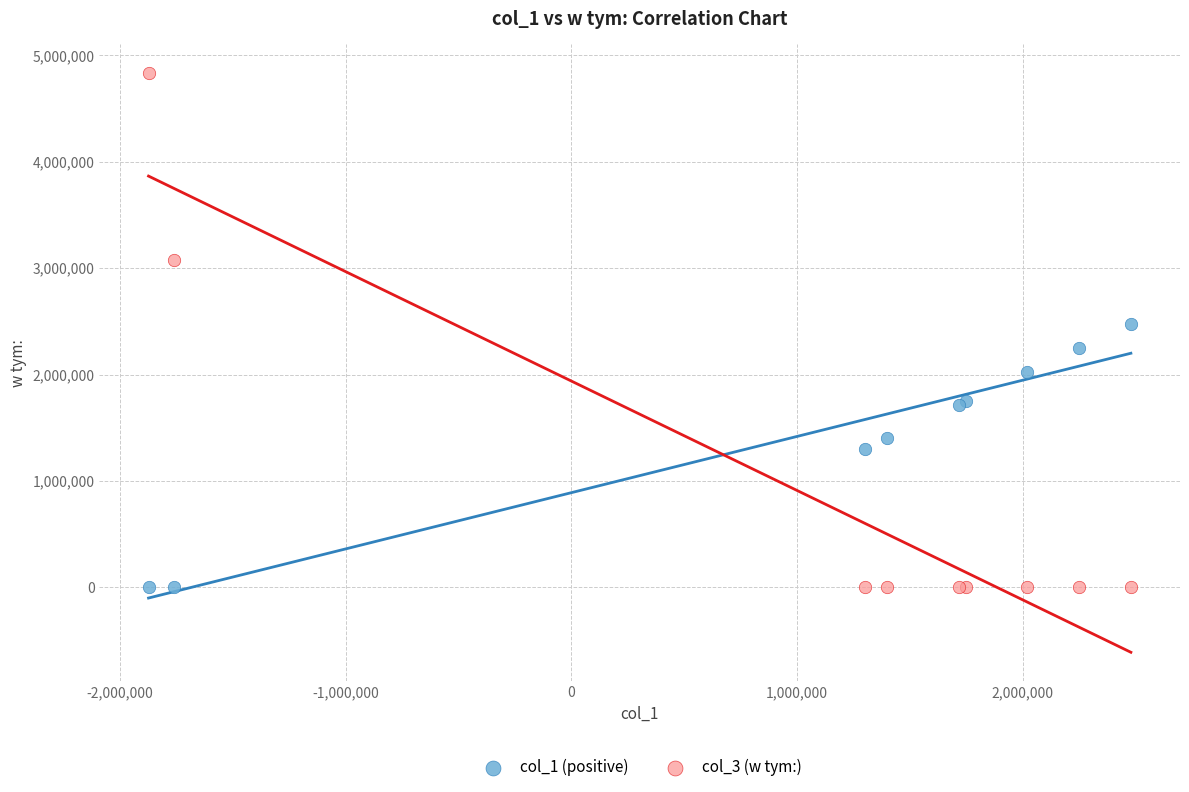

Across all series, what Y value is closest to 2416158?

2478788.0